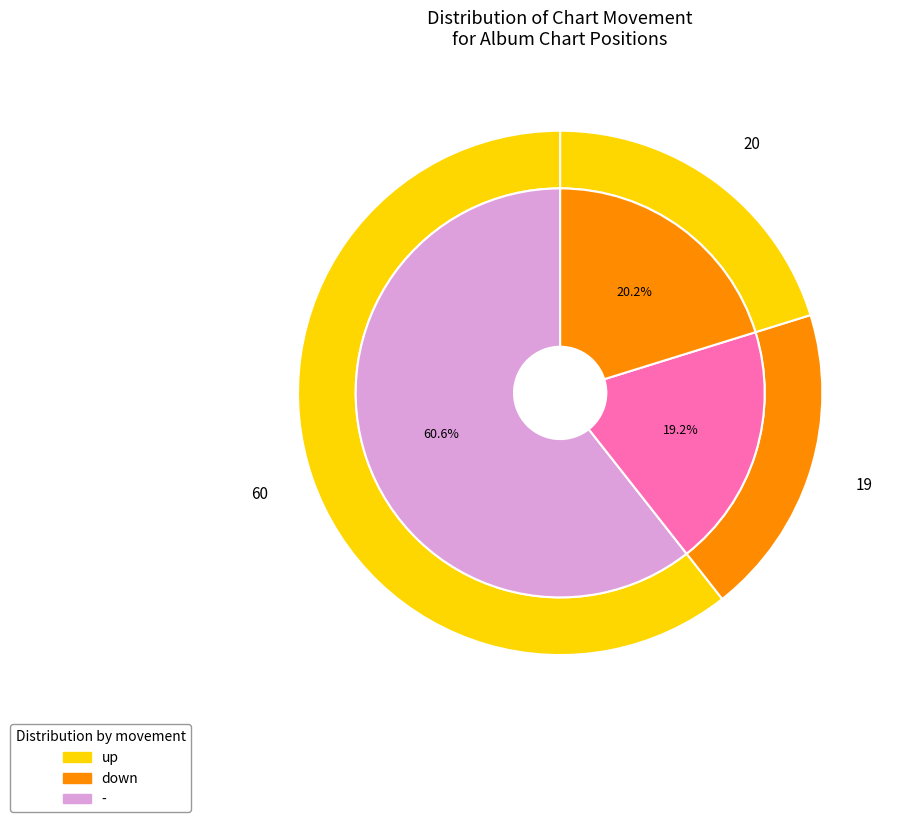

How many slices are in this pie chart?

3